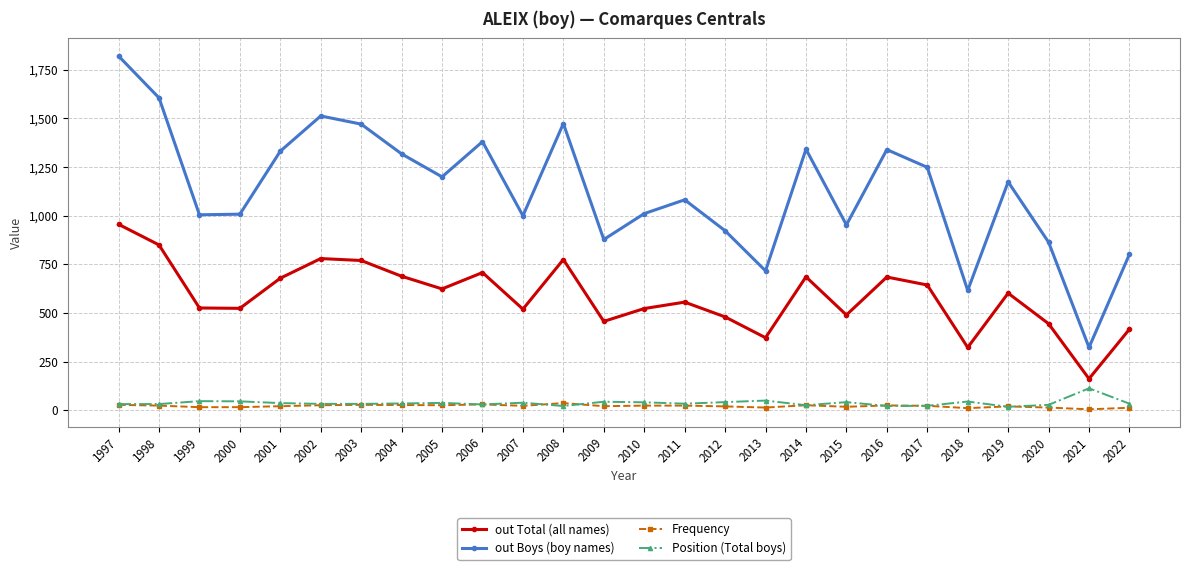

True or false: out Boys (boy names) has more than 0 interior local peaks.

True